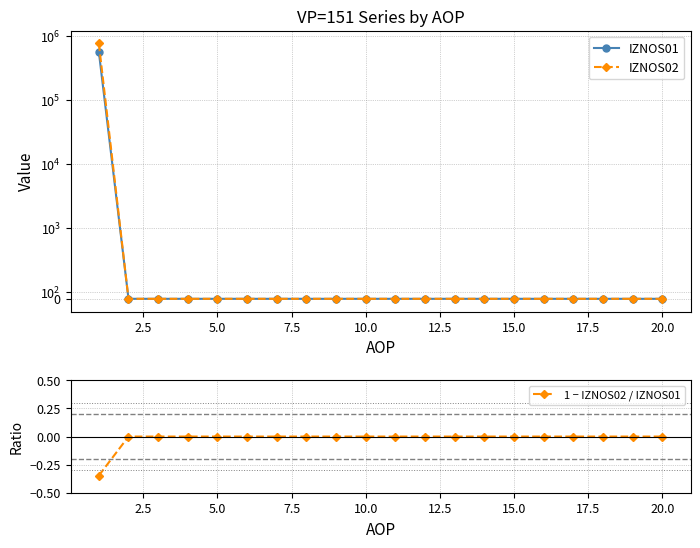

At how many categories does at least one series exceed 332755?

1